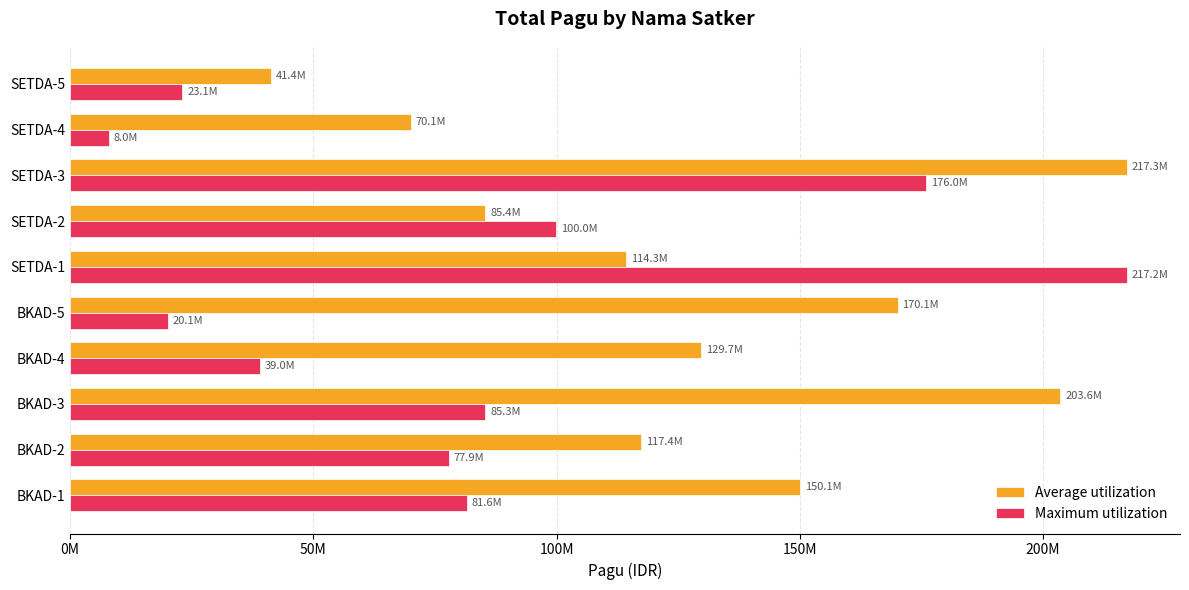

Which series has the widest spread of values?

Maximum utilization